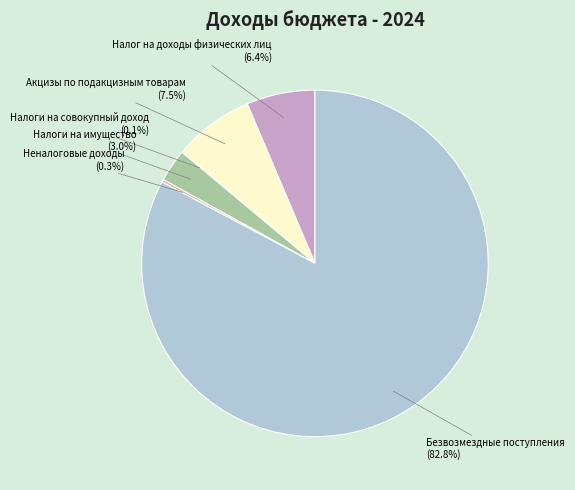

To the nearest percent, what is the average slice percentage?

17%